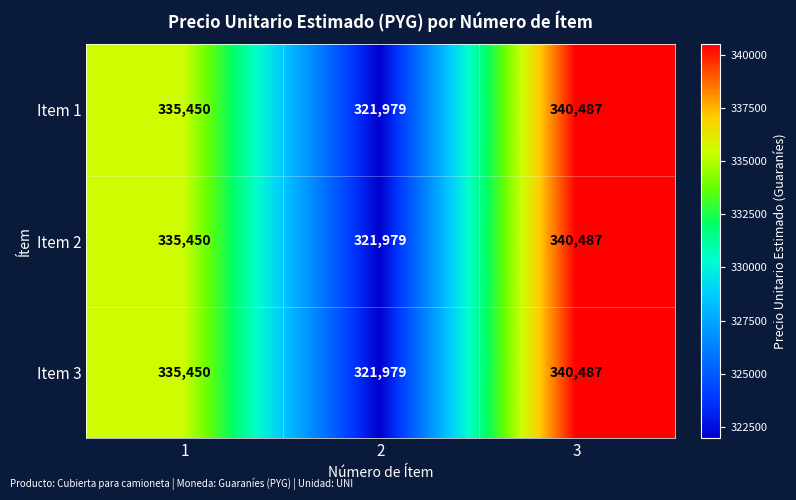

At which category is the sum across all series the highest?

3